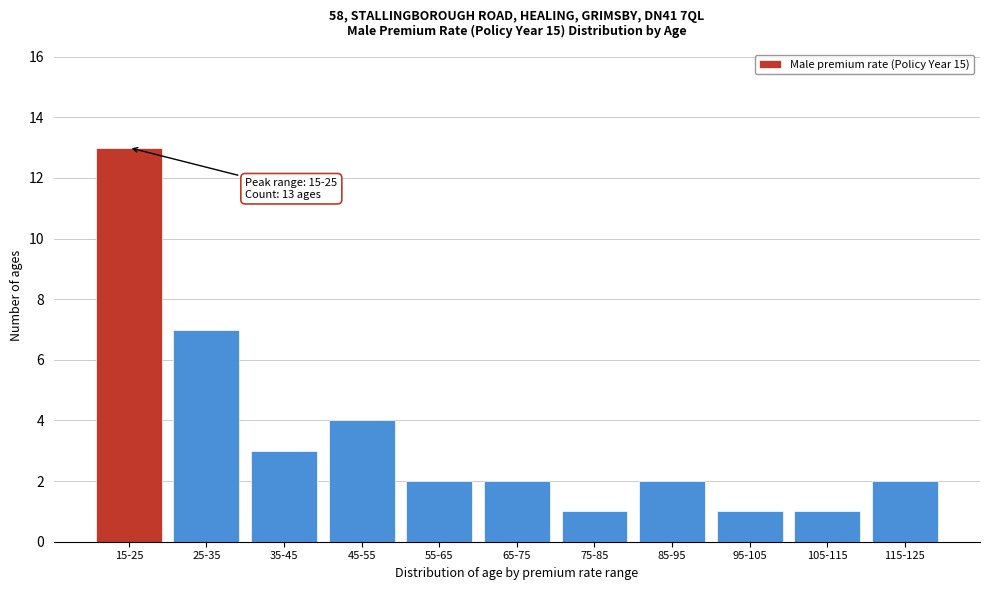

Reading right to left, what are all the values shown in this chart?

115-125=2	105-115=1	95-105=1	85-95=2	75-85=1	65-75=2	55-65=2	45-55=4	35-45=3	25-35=7	15-25=13